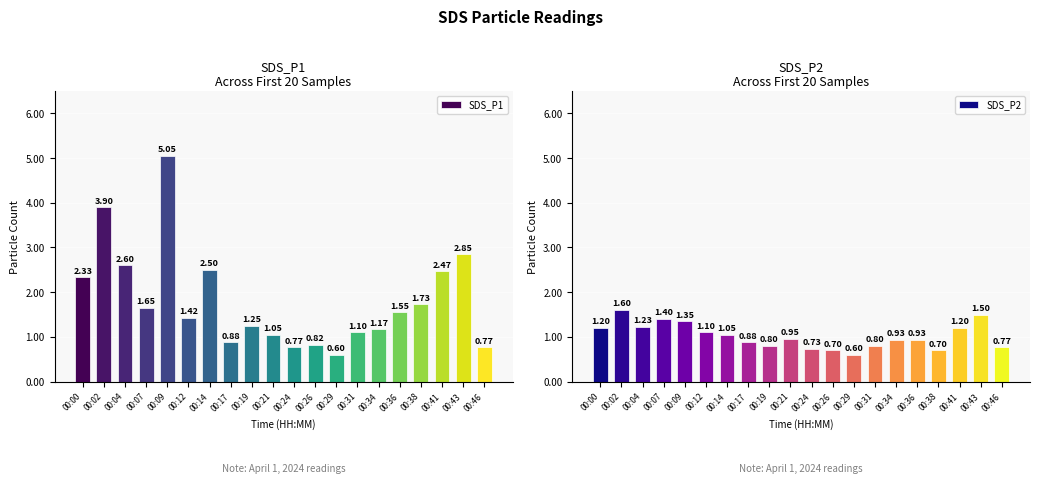

Between 00:21 and 00:38, which is larger?

00:38